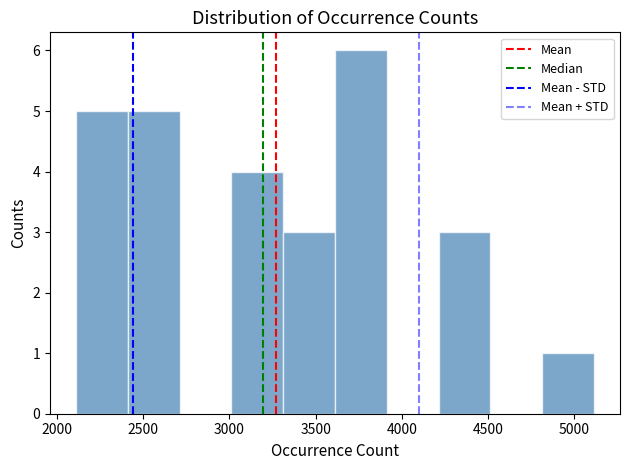

Reading left to right, transcribe this chart: for each bar, give the range it covers on the x-axis and its height. Neither the bar edges nor the heights are printed on the chart, so give them approximately, as read against the axes.

2100 to 2400: 5
2400 to 2700: 5
2700 to 3000: 0
3000 to 3300: 4
3300 to 3600: 3
3600 to 3900: 6
3900 to 4200: 0
4200 to 4500: 3
4500 to 4800: 0
4800 to 5100: 1